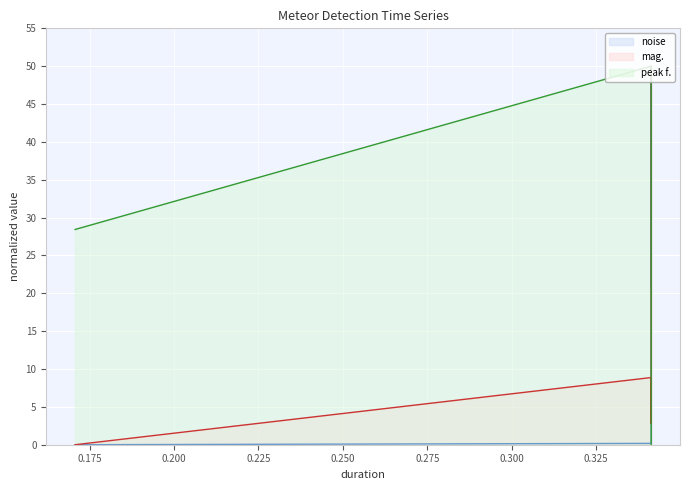

What is the value of the mag. point at the 4th from the left?

8.9